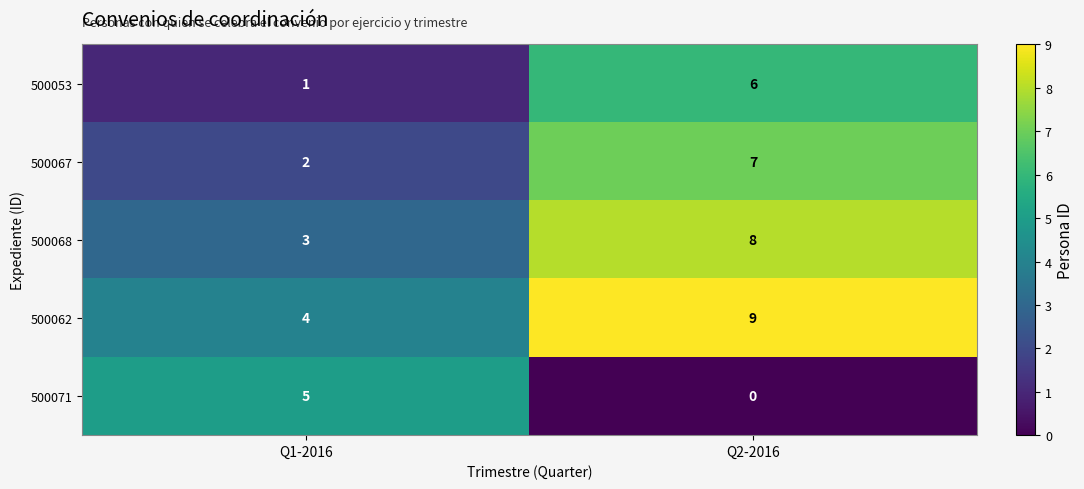

What is the difference between the 500062 values at Q2-2016 and Q1-2016?

5